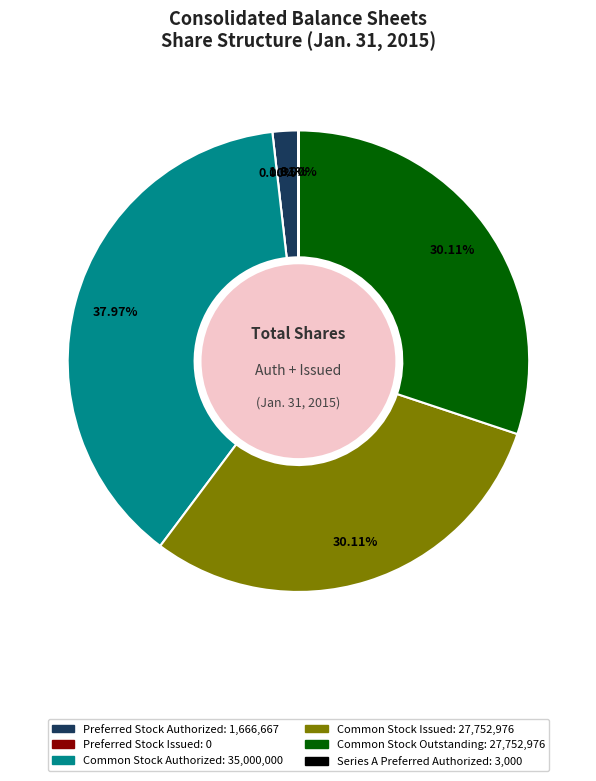

The Common Stock Issued slice represents 30% of the pie. True or false?

True